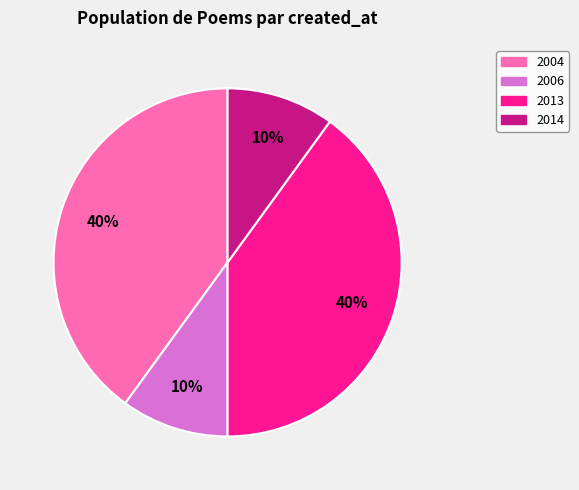

Is there a majority slice in this chart?

No